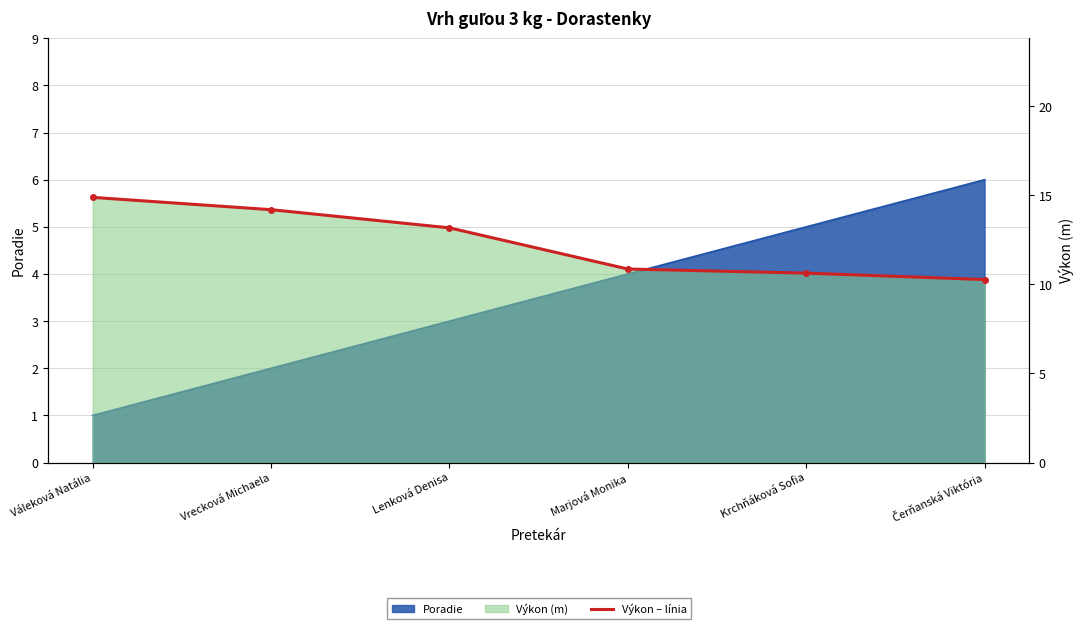

What is the value of the 6th point from the left?

10.3